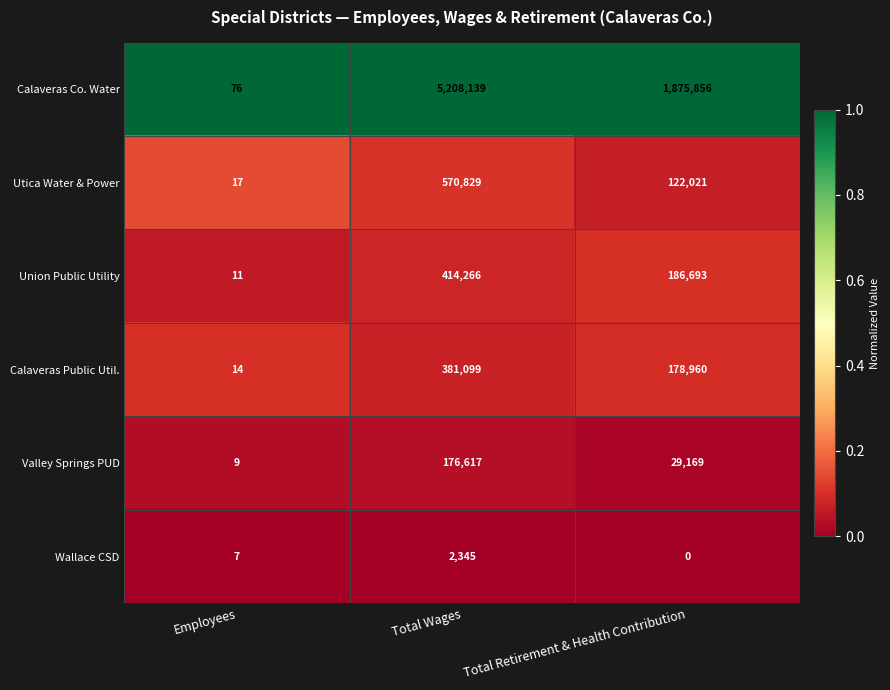

Is it true that Valley Springs PUD equals 49568 at Total Retirement & Health Contribution?

False